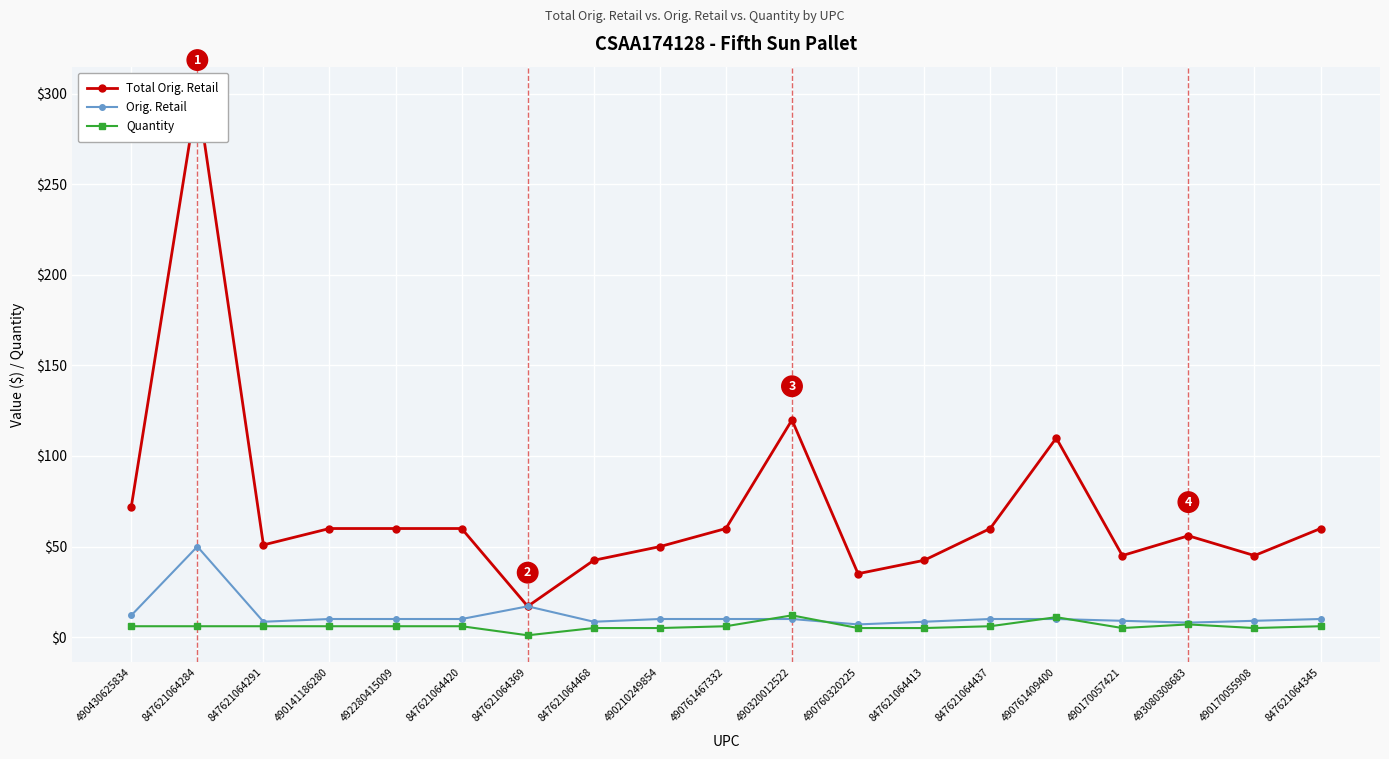

True or false: Total Orig. Retail and Orig. Retail cross at least once.

False